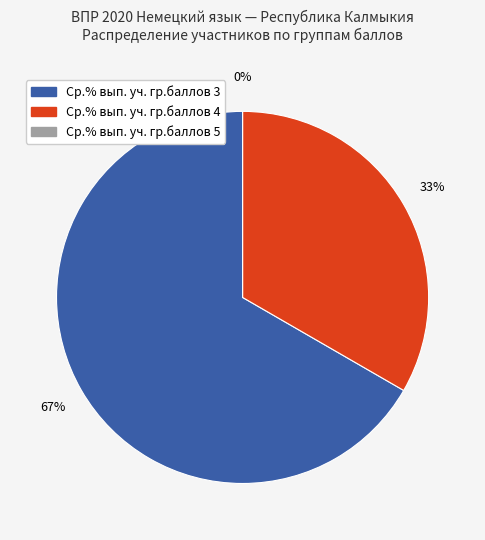

Which has a higher value, Ср.% вып. уч. гр.баллов 4 or Ср.% вып. уч. гр.баллов 3?

Ср.% вып. уч. гр.баллов 3